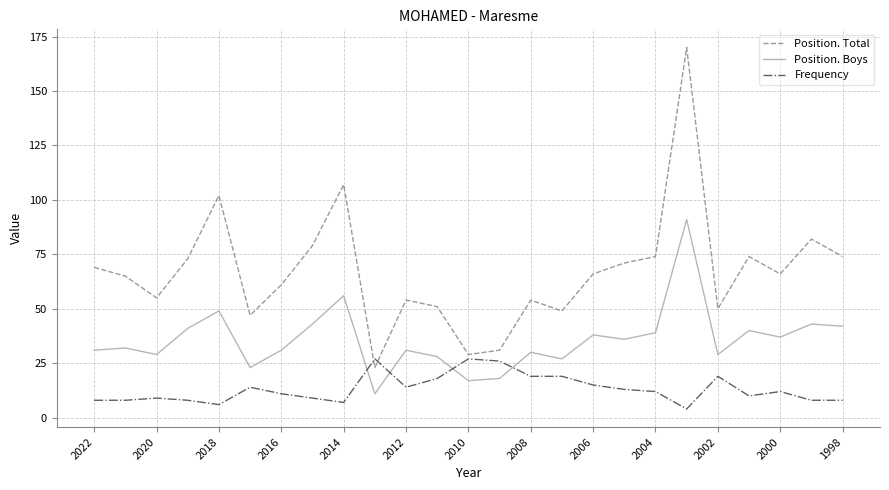

After their last crossing, which series has the higher values: Position. Boys or Frequency?

Position. Boys